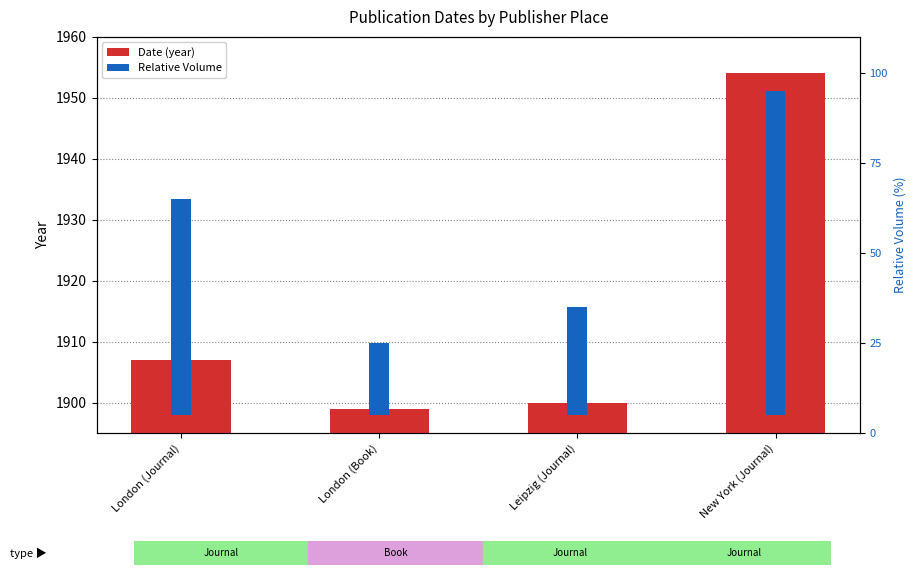

Does the chart contain stacked bars?

No